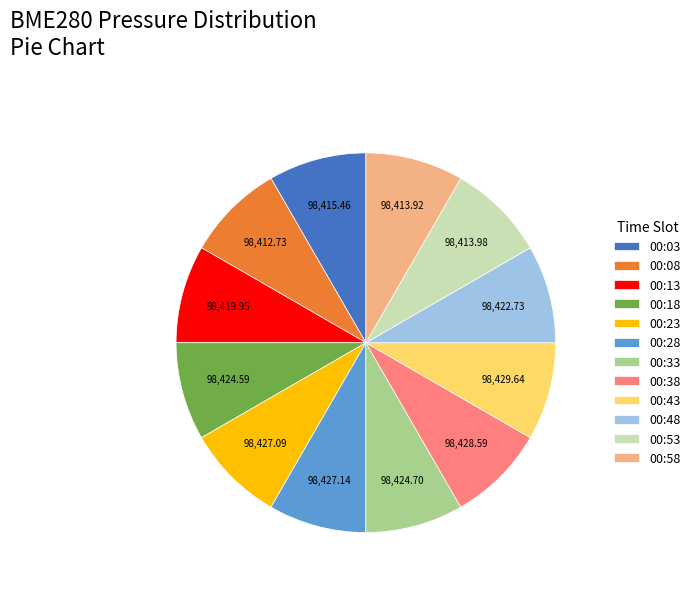

Approximately how many times larger is the value at 00:38 compared to 00:58?

1.0